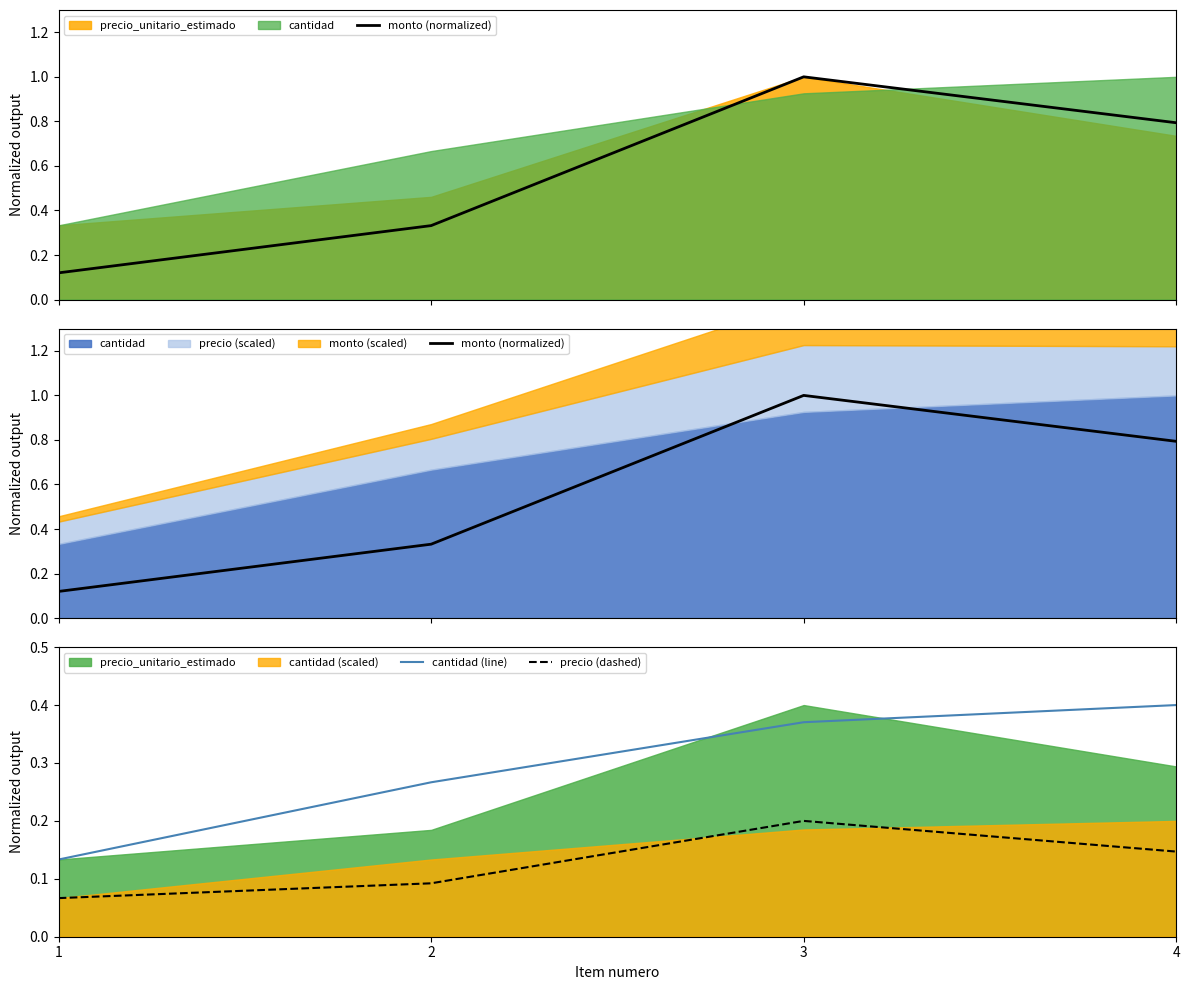

Reading left to right, what are all the values shown in this chart?

monto (normalized): 1=0.1	2=0.3	3=1.0	4=0.8
cantidad (line): 1=0.1	2=0.3	3=0.4	4=0.4
precio (dashed): 1=0.1	2=0.1	3=0.2	4=0.1